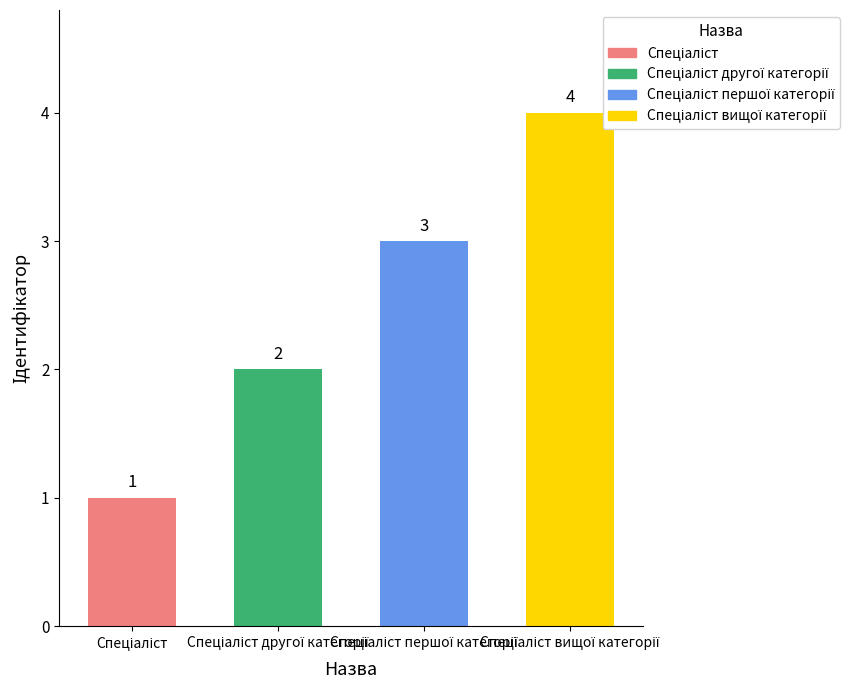

Where is the data nearest to the value 2?

Спеціаліст другої категорії